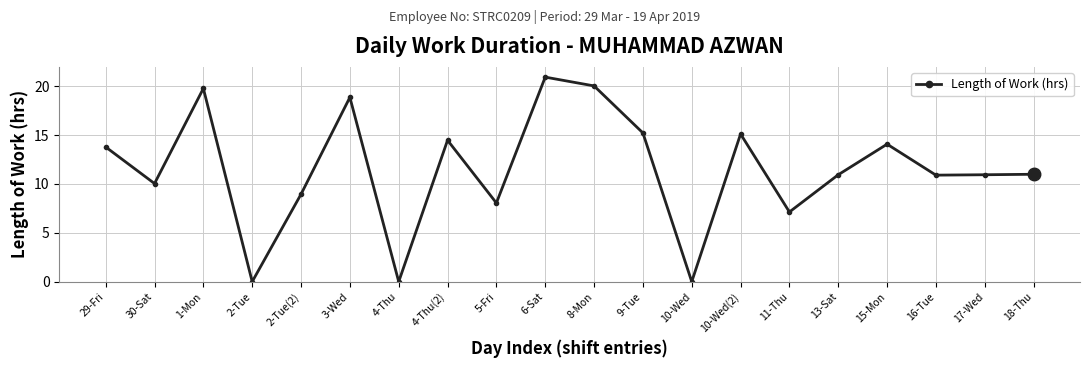

Is this an area chart (filled region under the line)?

No